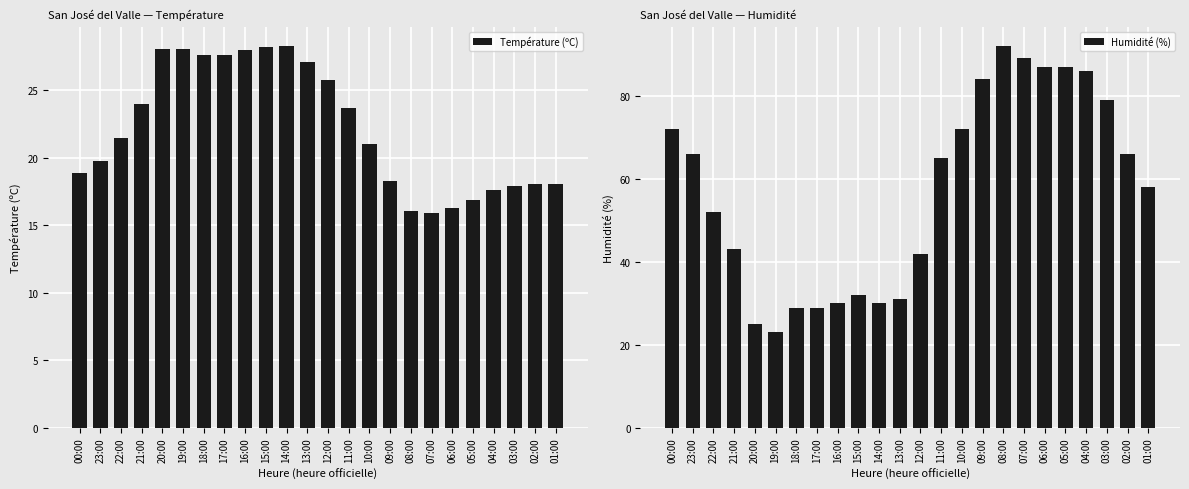

What is the minimum value shown in the chart?

15.9